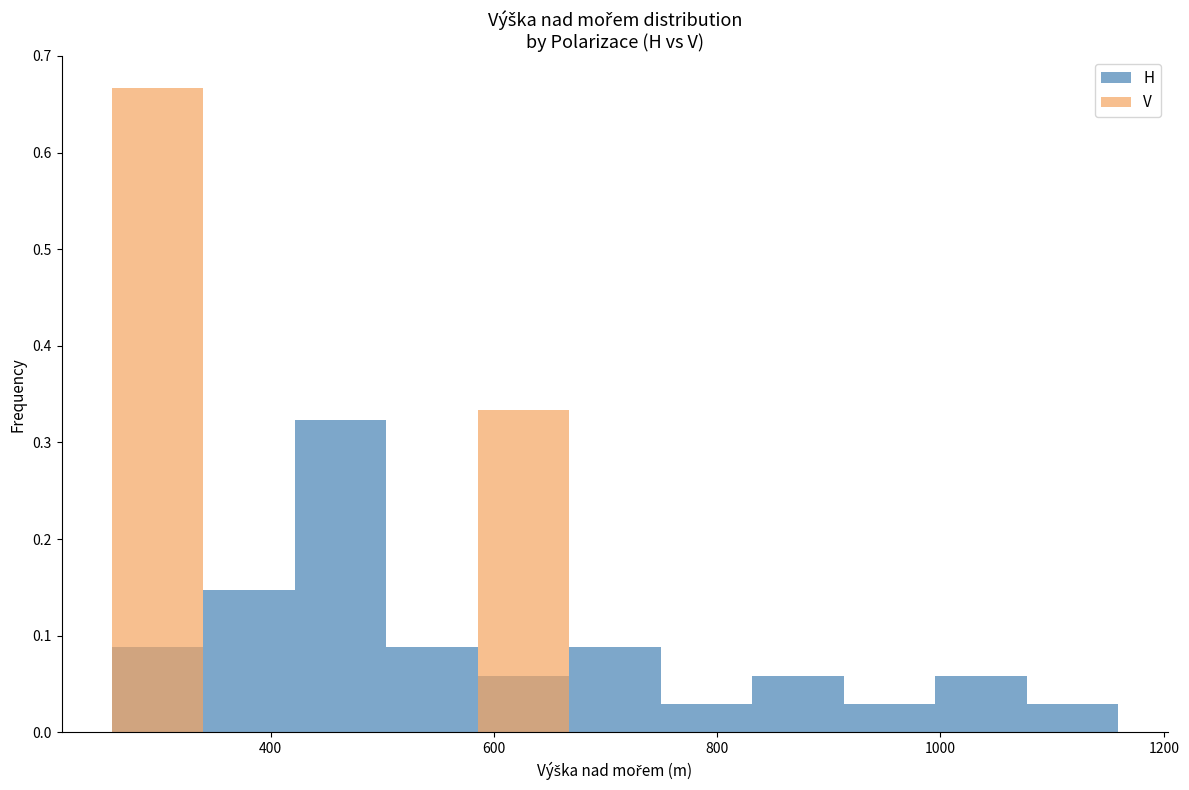

Which category has the lowest value in the V series?

400